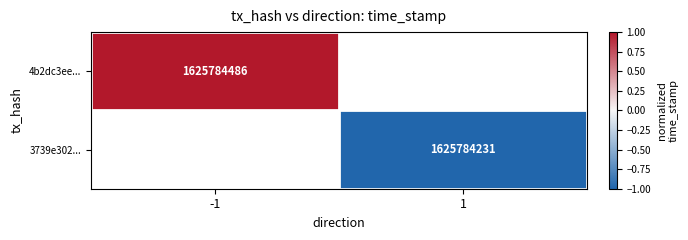

Is it true that 4b2dc3ee... equals 1625784486 at -1?

True